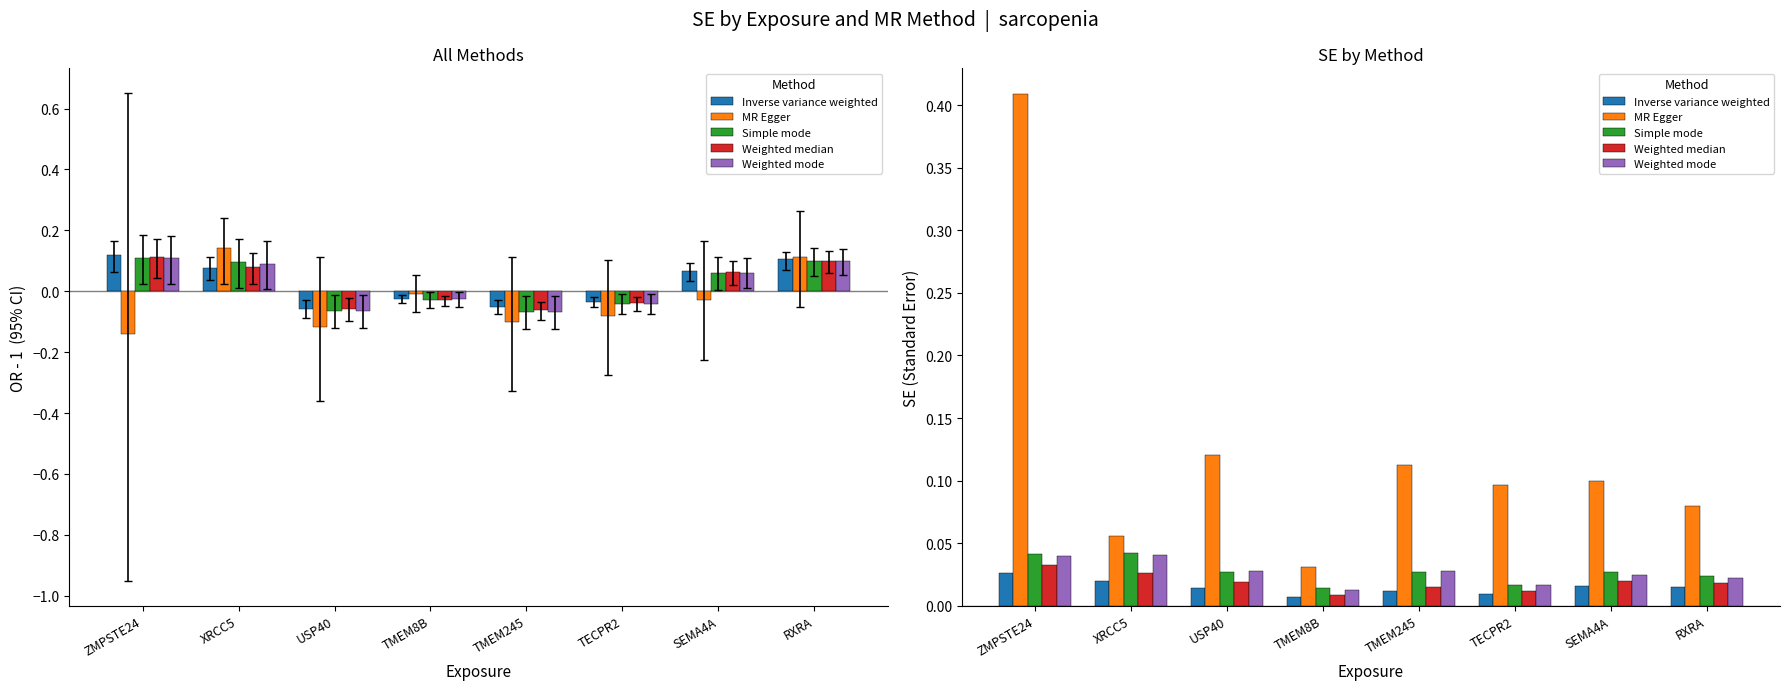

At which category is the sum across all series the highest?

ZMPSTE24